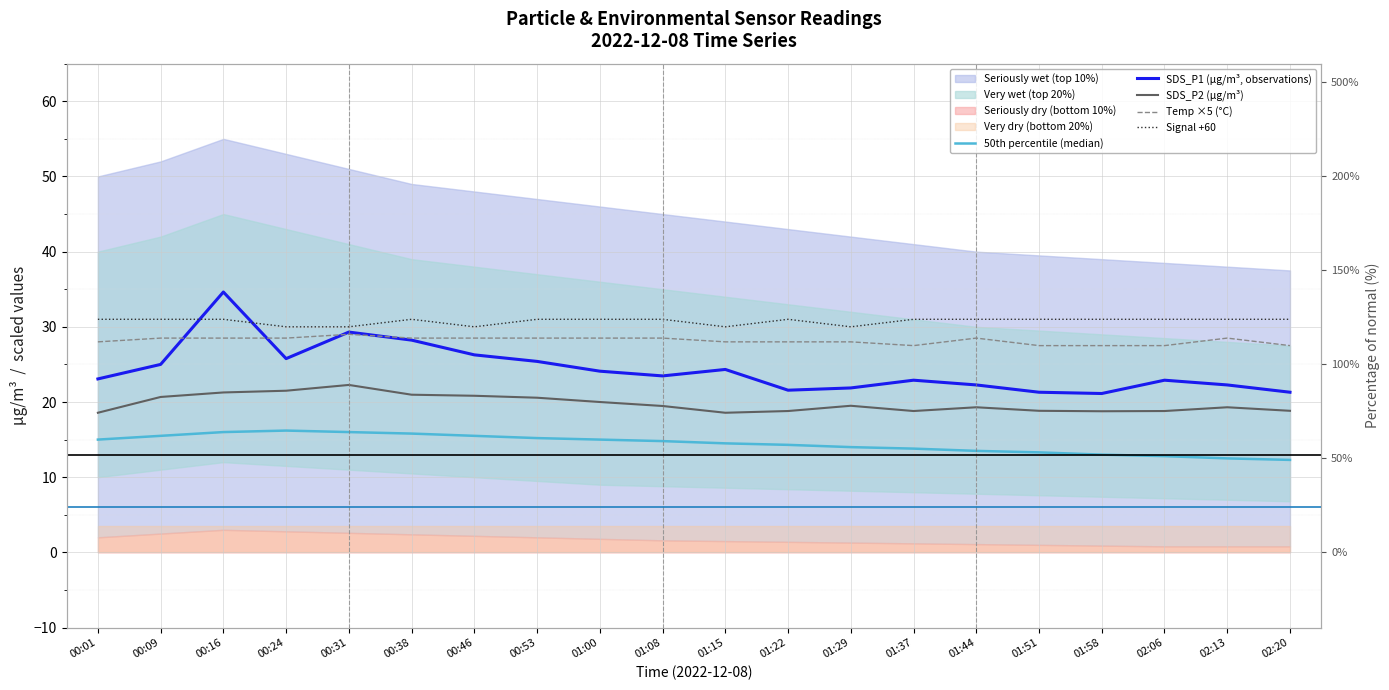

How many lines are shown in the chart?

5